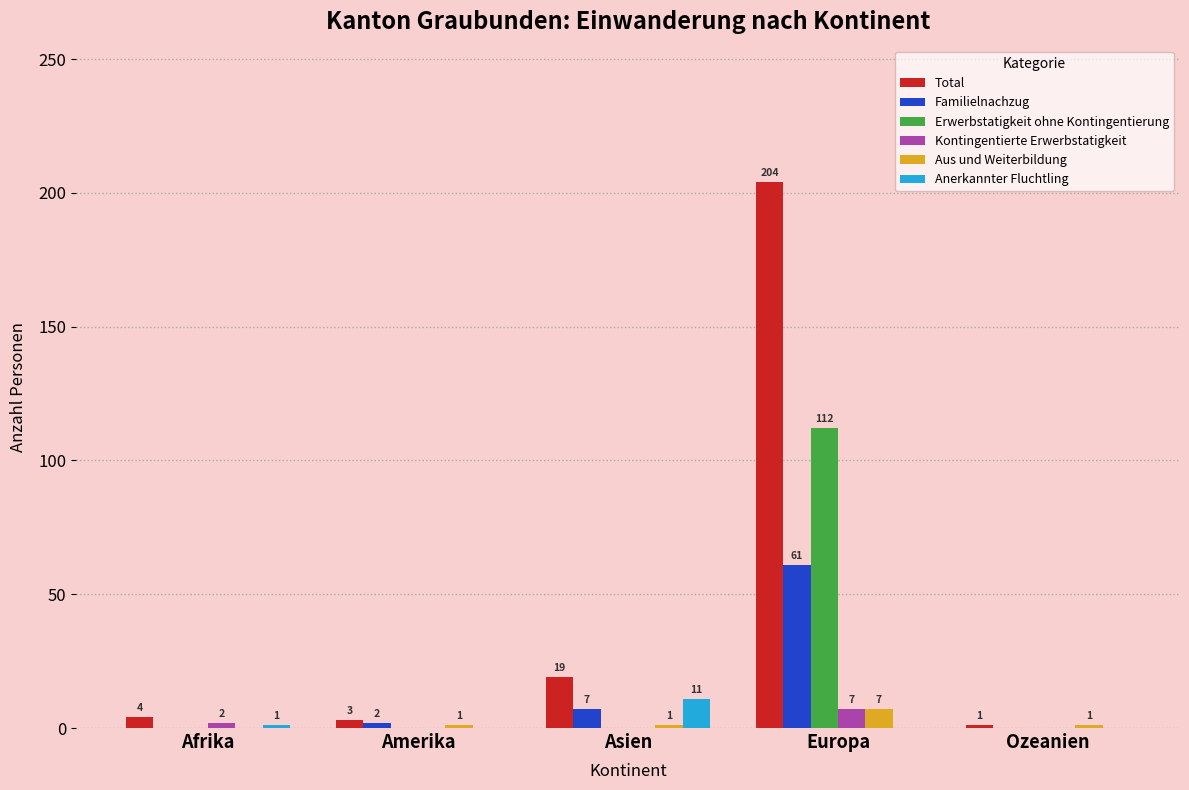

Reading left to right, what are all the values shown in this chart?

Total: 4	3	19	204	1
Familielnachzug: 0	2	7	61	0
Erwerbstatigkeit ohne Kontingentierung: 0	0	0	112	0
Kontingentierte Erwerbstatigkeit: 2	0	0	7	0
Aus und Weiterbildung: 0	1	1	7	1
Anerkannter Fluchtling: 1	0	11	0	0